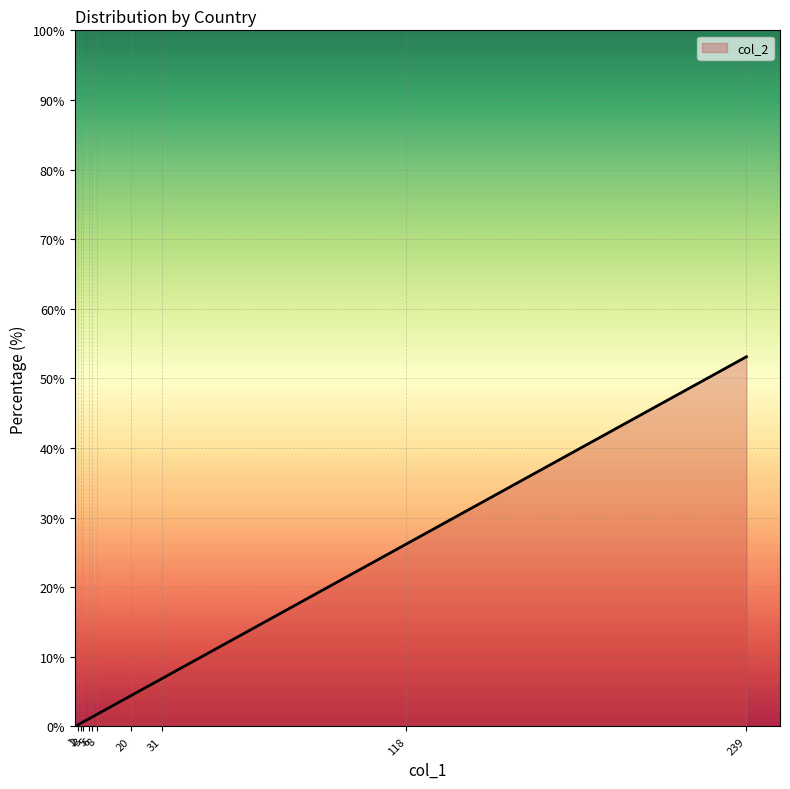

What is the difference between the maximum and minimum values?

52.9